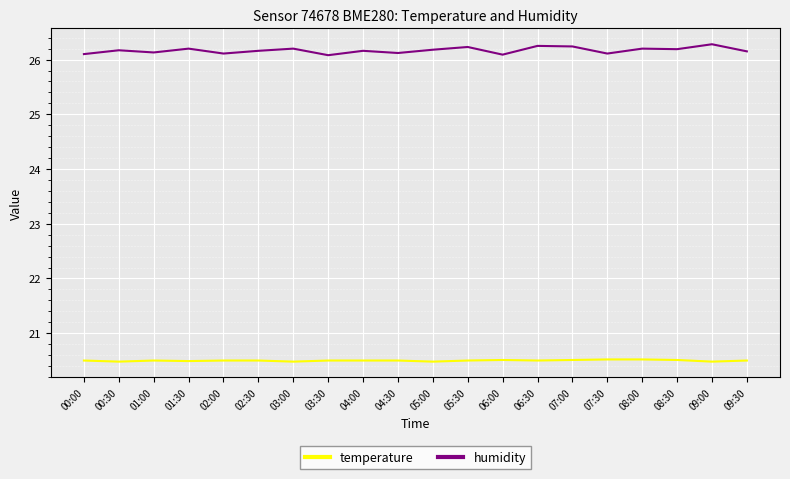

What is the sum of the humidity values at 06:00 and 05:30?

52.3